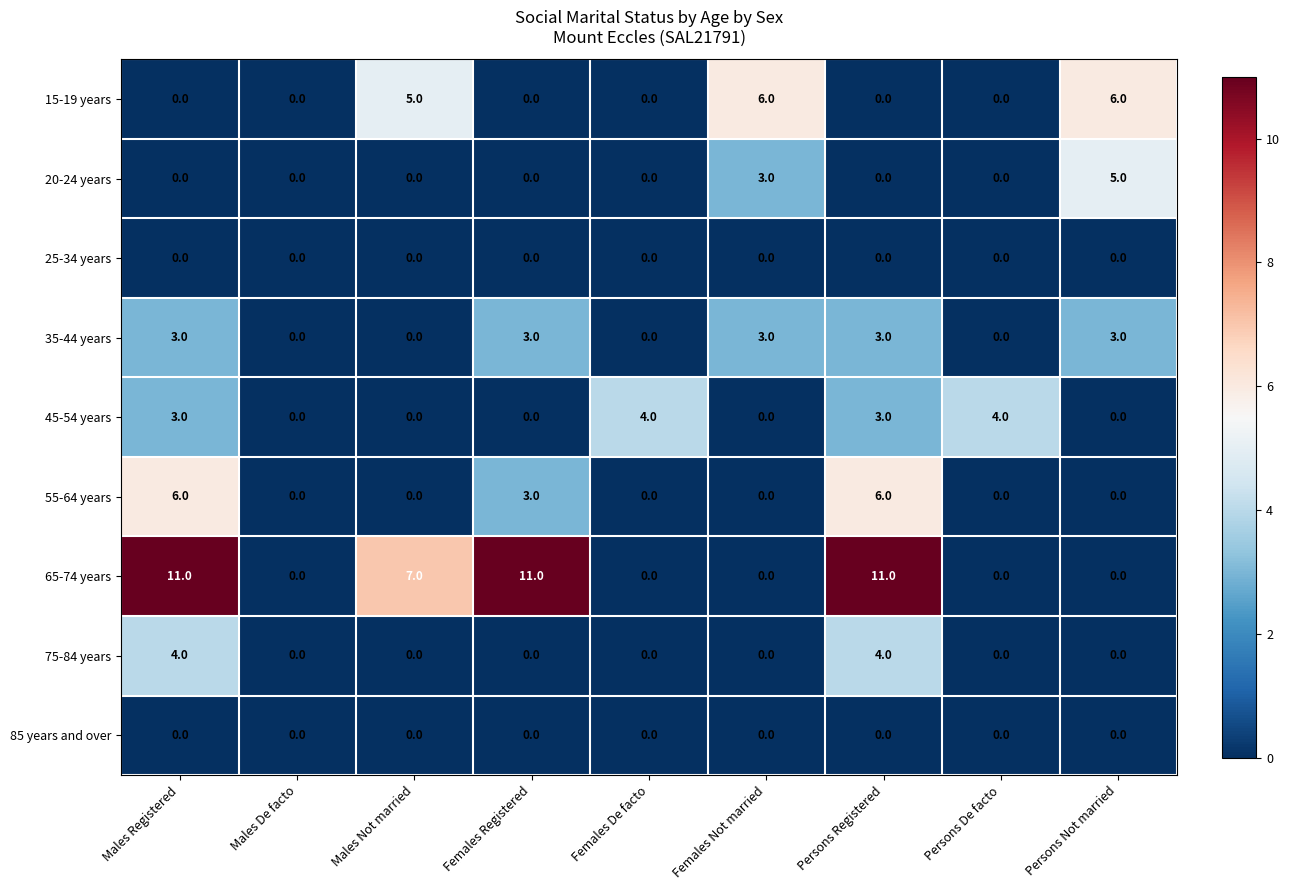

Is it true that 15-19 years equals 4 at Males Registered?

False